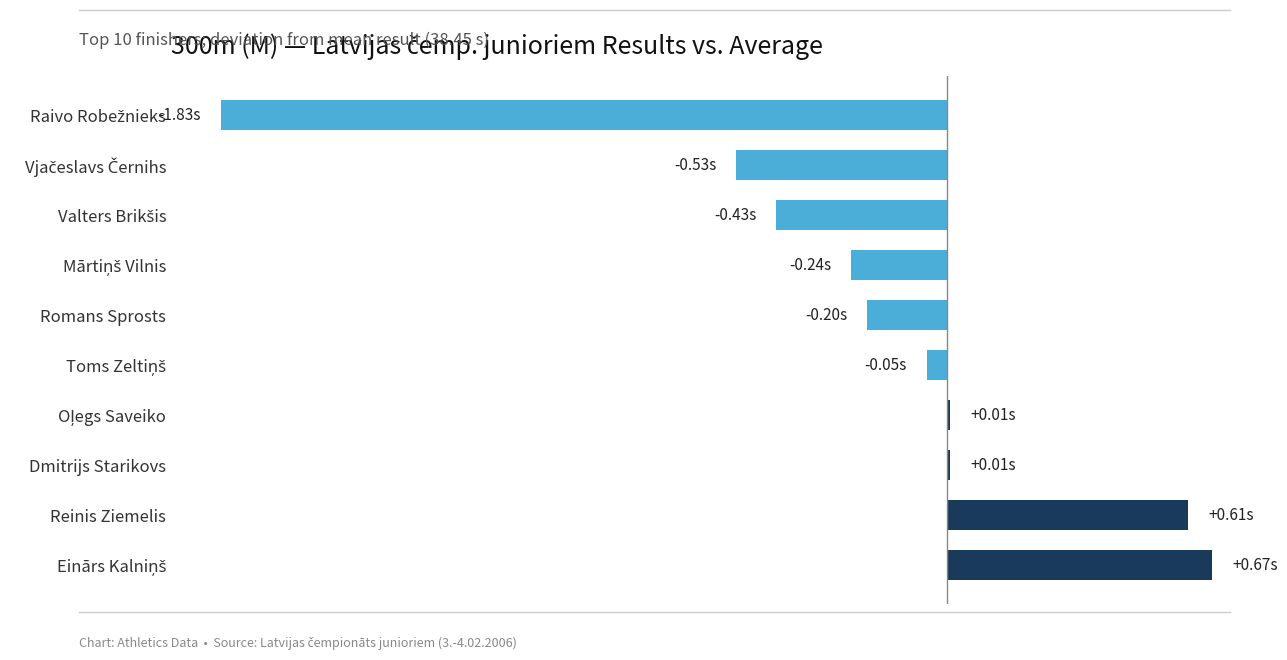

How many bars are there in total?

10